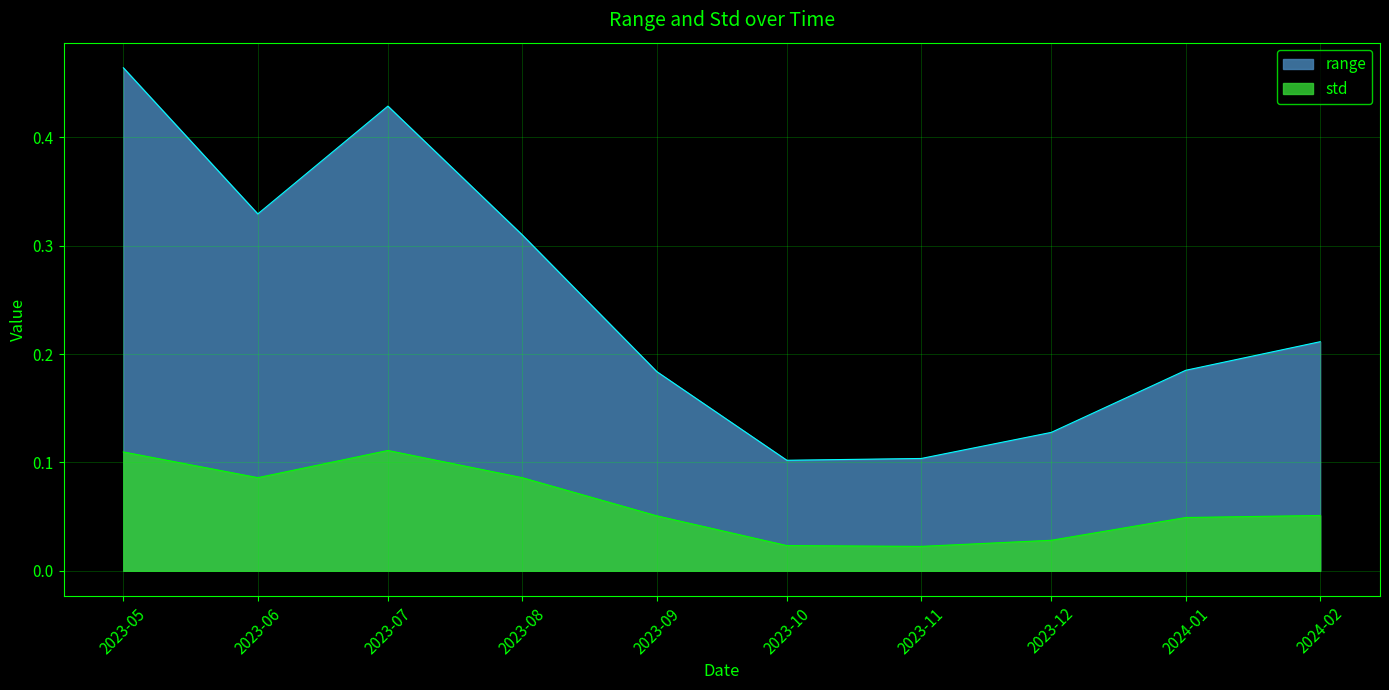

Where is the first local maximum for std?

2023-07